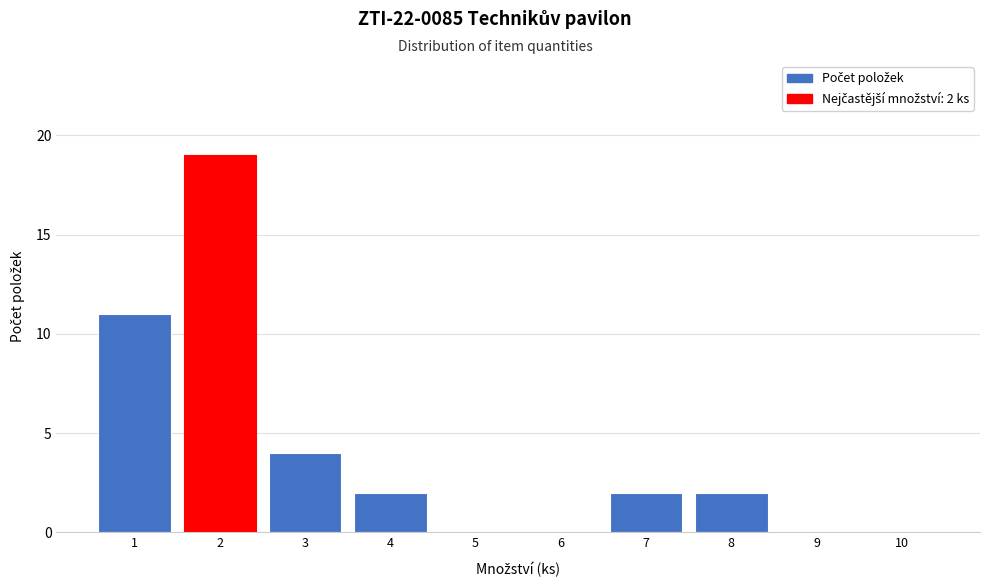

Reading right to left, transcribe all the data shown in this chart.

10=0	9=0	8=2	7=2	6=0	5=0	4=2	3=4	2=19	1=11